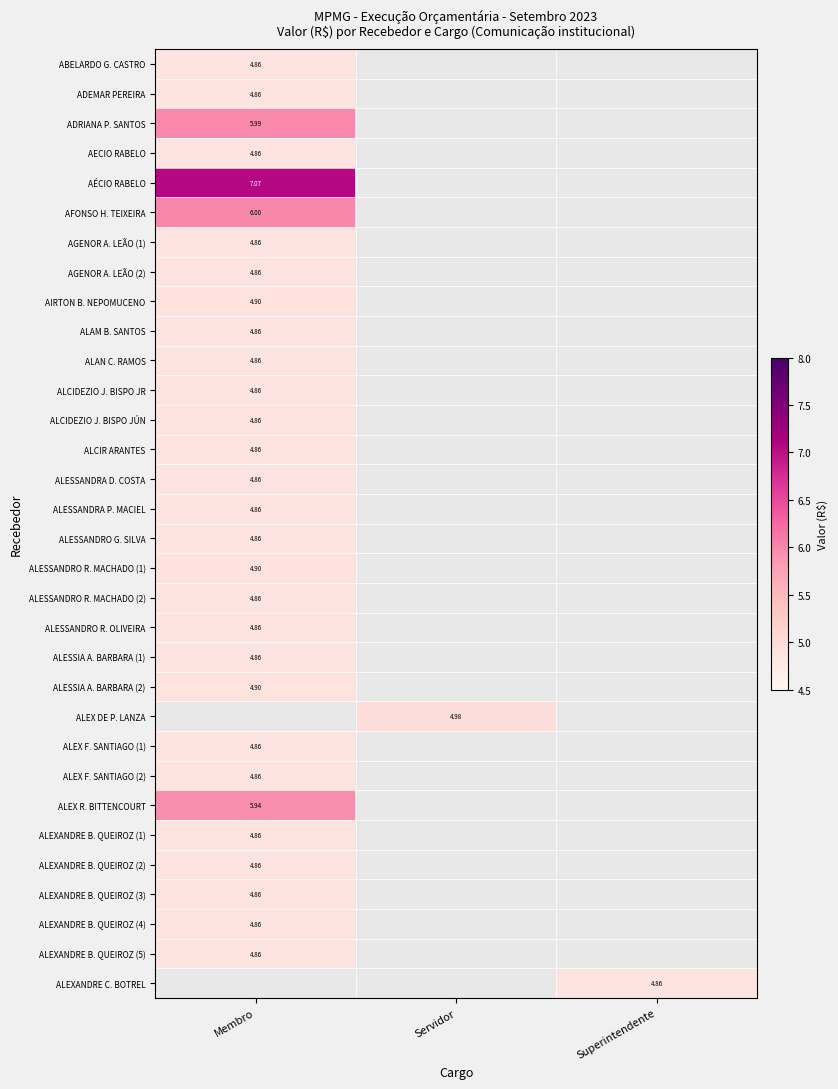

Which label corresponds to the smallest value in the chart?

Membro